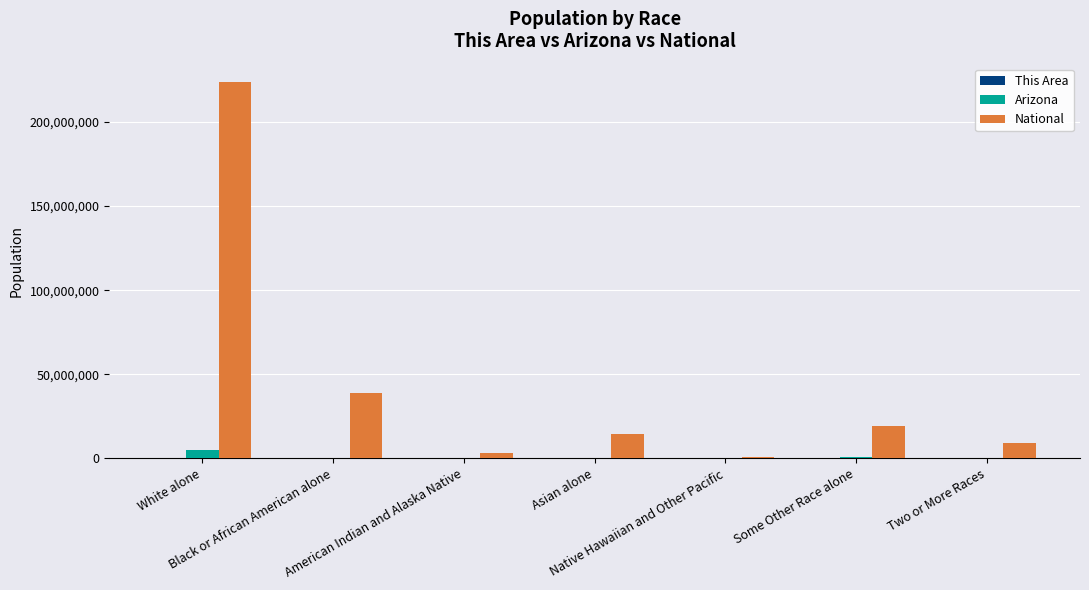

True or false: Arizona has a value of 296529 at American Indian and Alaska Native.

True